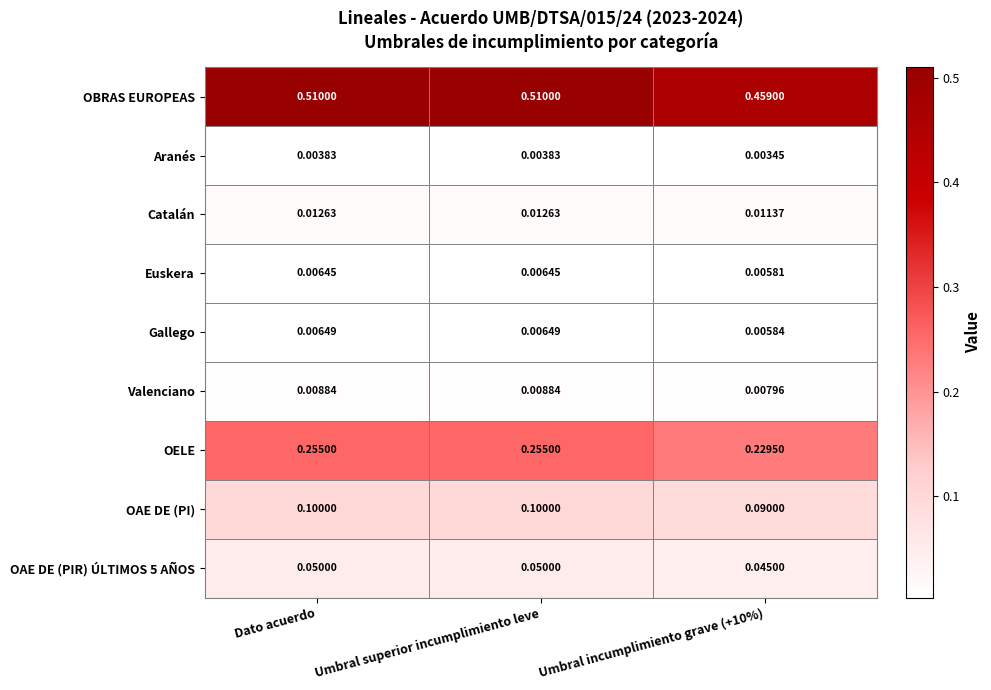

Which series has the widest spread of values?

OBRAS EUROPEAS